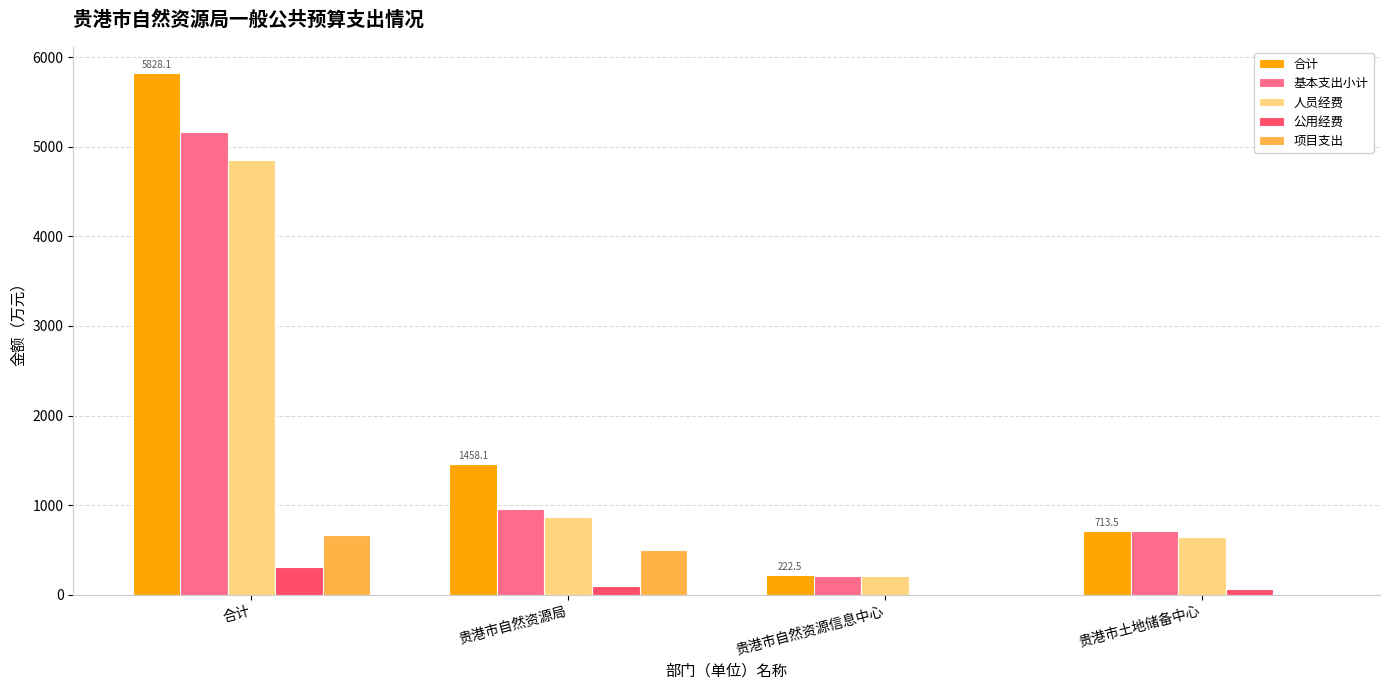

True or false: 合计 has a value of 1152.1 at 贵港市土地储备中心.

False